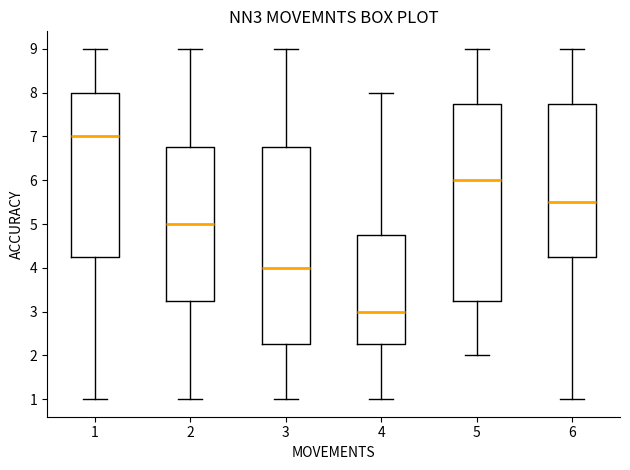

Reading left to right, transcribe this box plot: for each box, give where its median line is, the range the box spans, and where its two whiskers end, as read against the y-axis. The values are not printed on the chart, so give them approximately, as read against the axis.

1: median 7.0, box 4.3 to 8.0, whiskers 1.0 to 9.0
2: median 5.0, box 3.3 to 6.8, whiskers 1.0 to 9.0
3: median 4.0, box 2.3 to 6.8, whiskers 1.0 to 9.0
4: median 3.0, box 2.3 to 4.8, whiskers 1.0 to 8.0
5: median 6.0, box 3.3 to 7.8, whiskers 2.0 to 9.0
6: median 5.5, box 4.3 to 7.8, whiskers 1.0 to 9.0